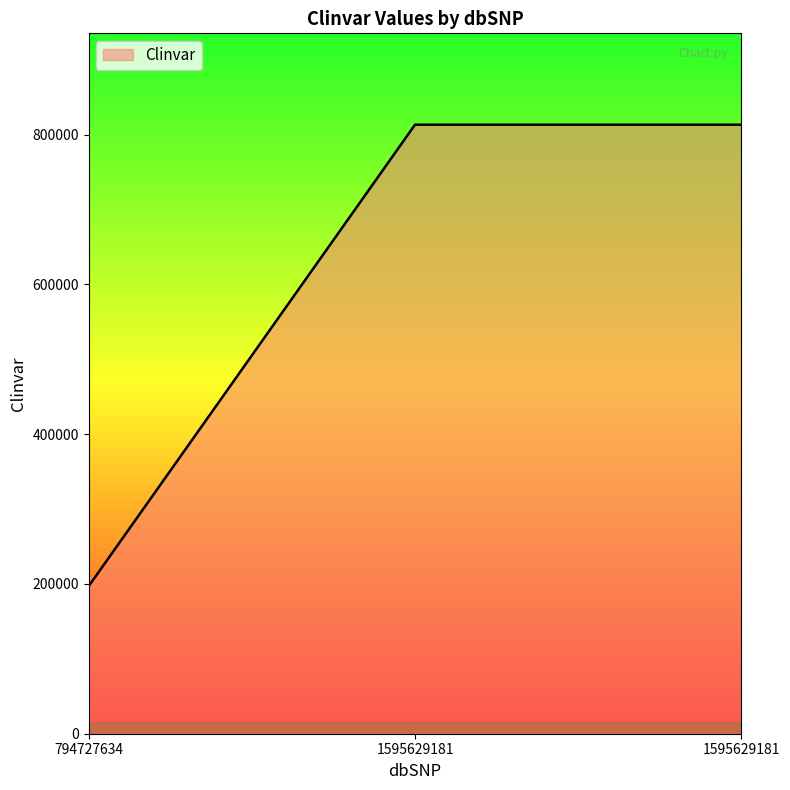

The value at 1595629181 is 813289. True or false?

True